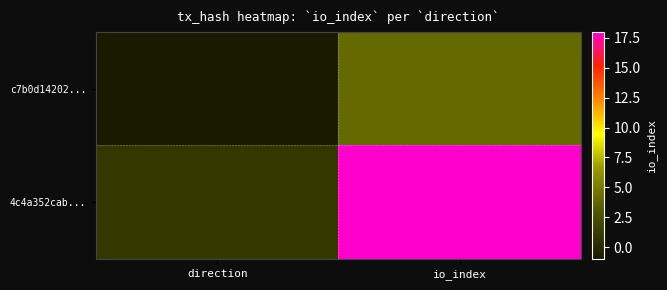

Count the number of categories in the chart.

2